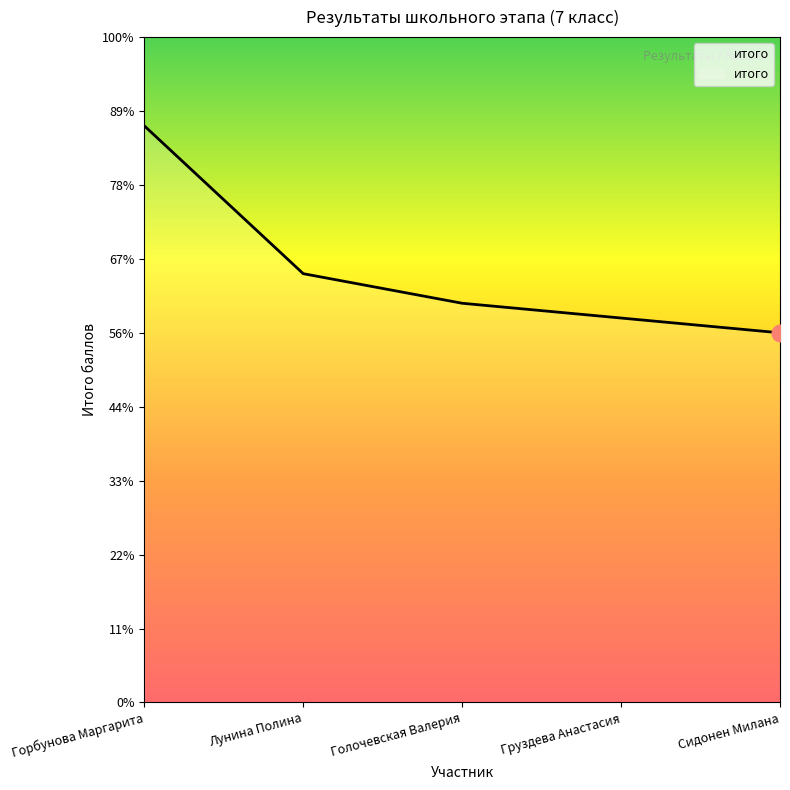

What is the average value?

29